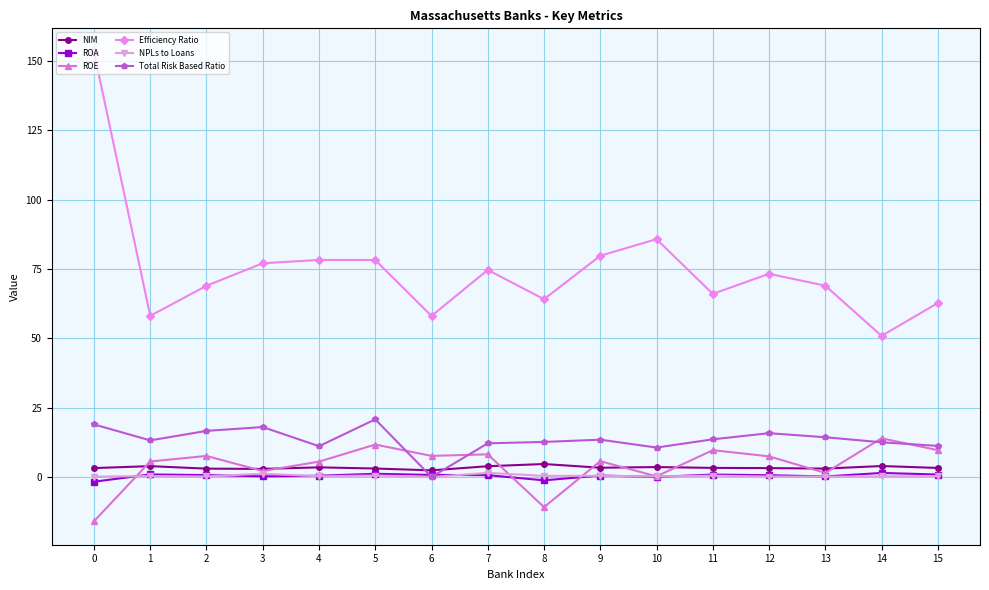

The value of Total Risk Based Ratio at 11 is 13.6. True or false?

True